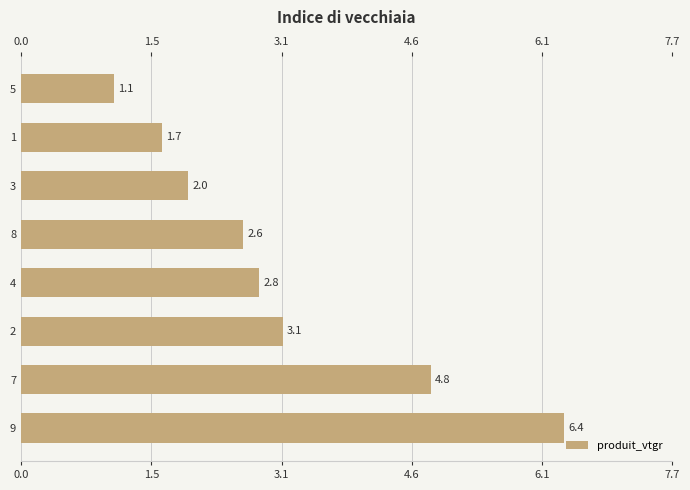

Rank the categories by value from lowest to highest.

5, 1, 3, 8, 4, 2, 7, 9